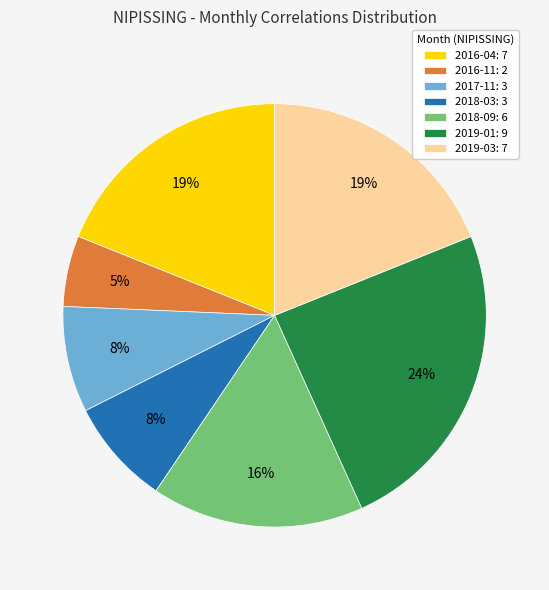

Does 2019-03: 7 account for over 50% of the chart?

No